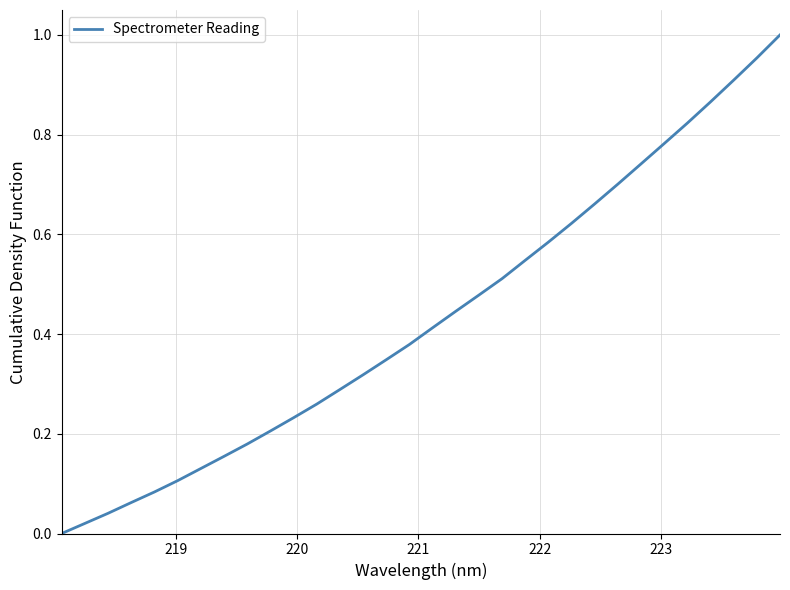

How many categories are shown in the chart?

32